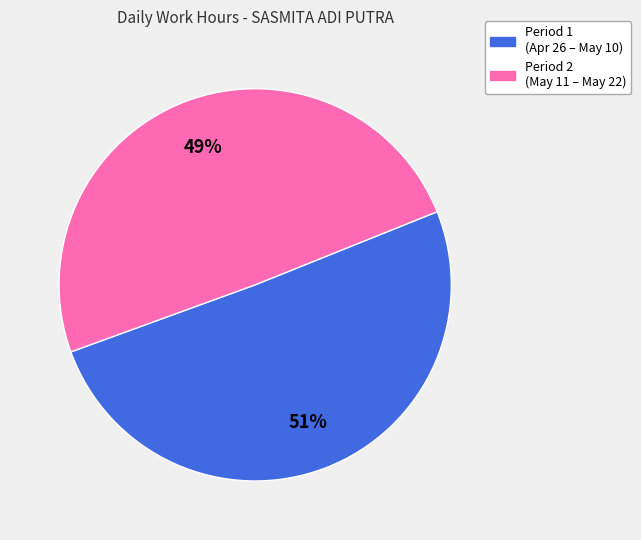

To the nearest percent, what is the average slice percentage?

50%